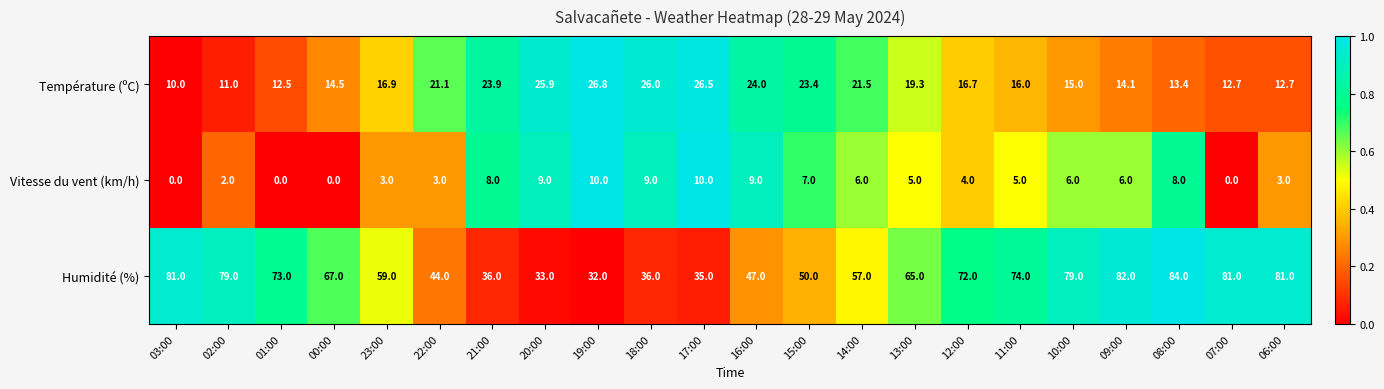

List the series in order of their overall mean, lowest first.

Vitesse du vent (km/h), Température (ºC), Humidité (%)